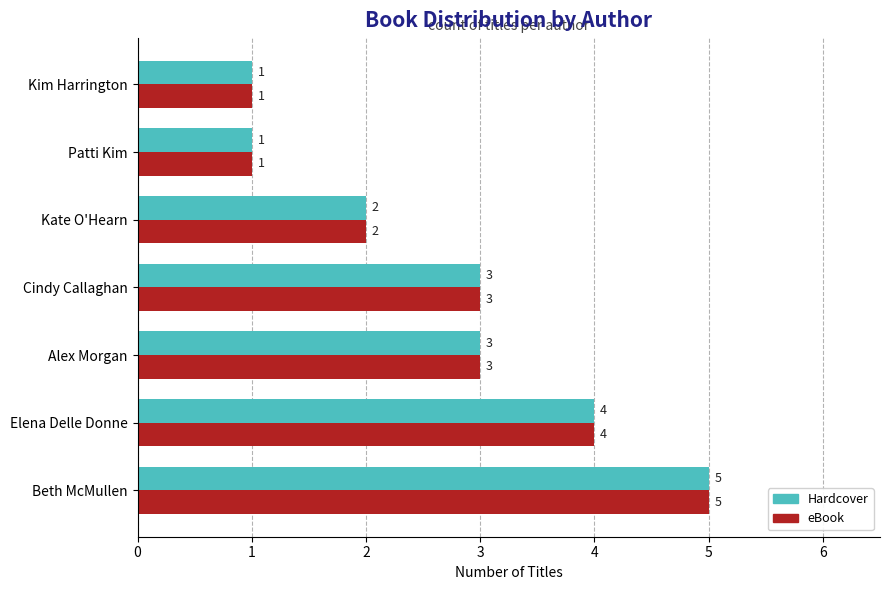

What are all the series names shown in the legend?

Hardcover, eBook